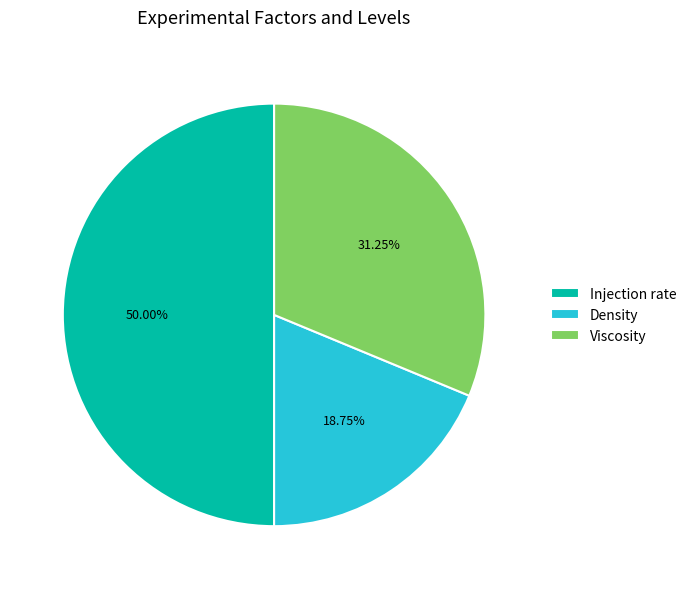

Is the sum of Viscosity and Injection rate greater than half?

Yes